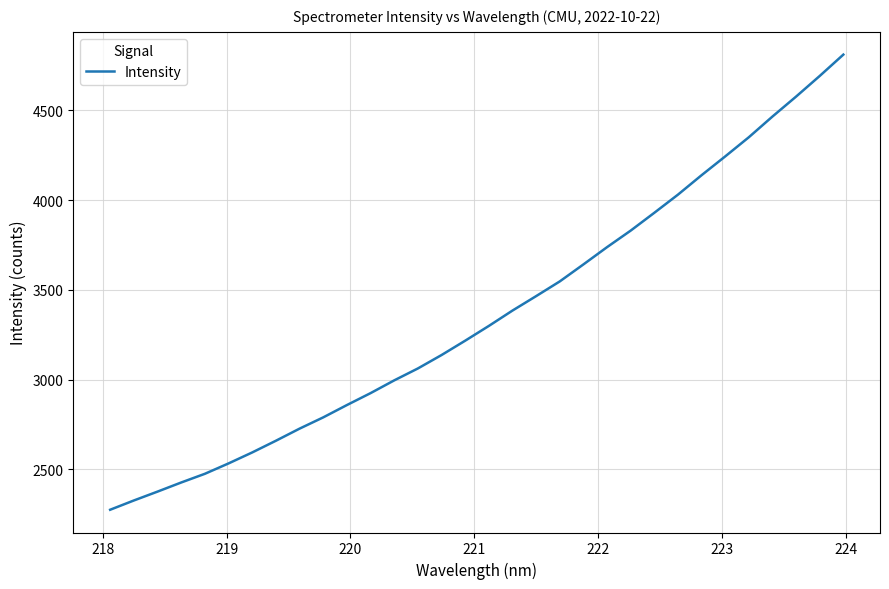

What is the minimum value shown in the chart?

2275.2